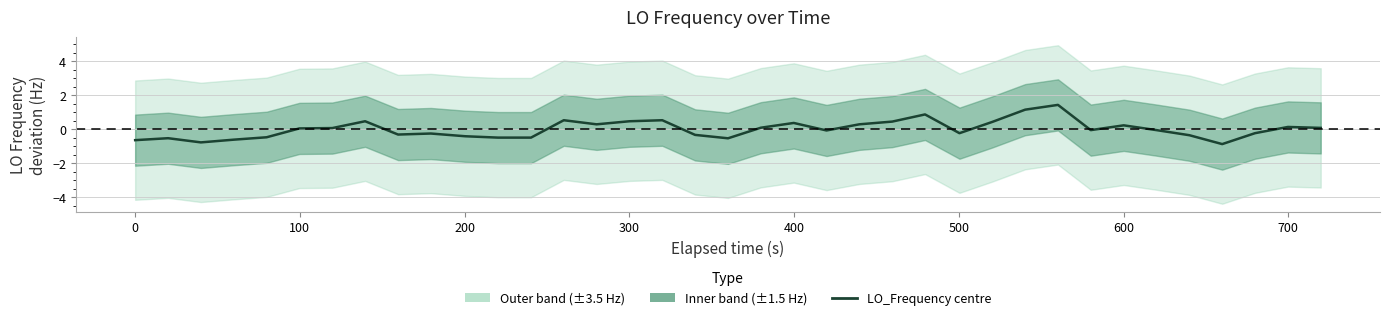

How many points are higher than both their immediate neighbors (excluding endpoints)?

10